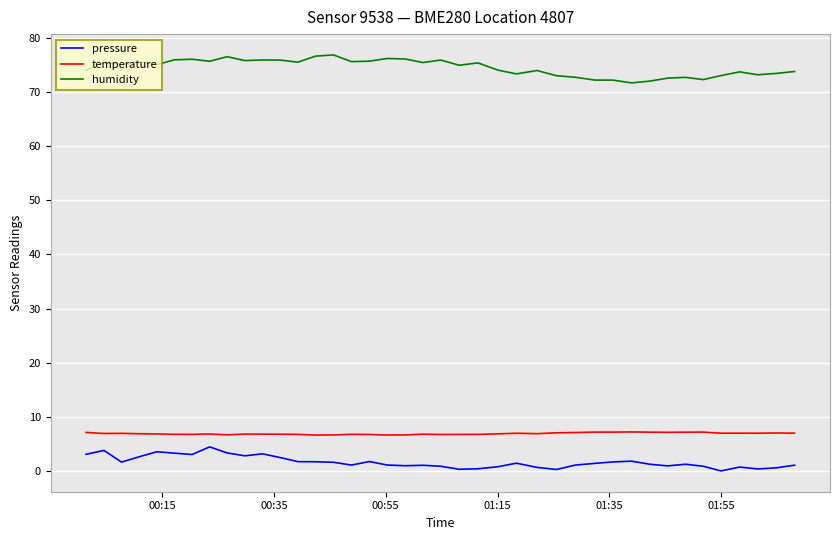

How many lines are shown in the chart?

3